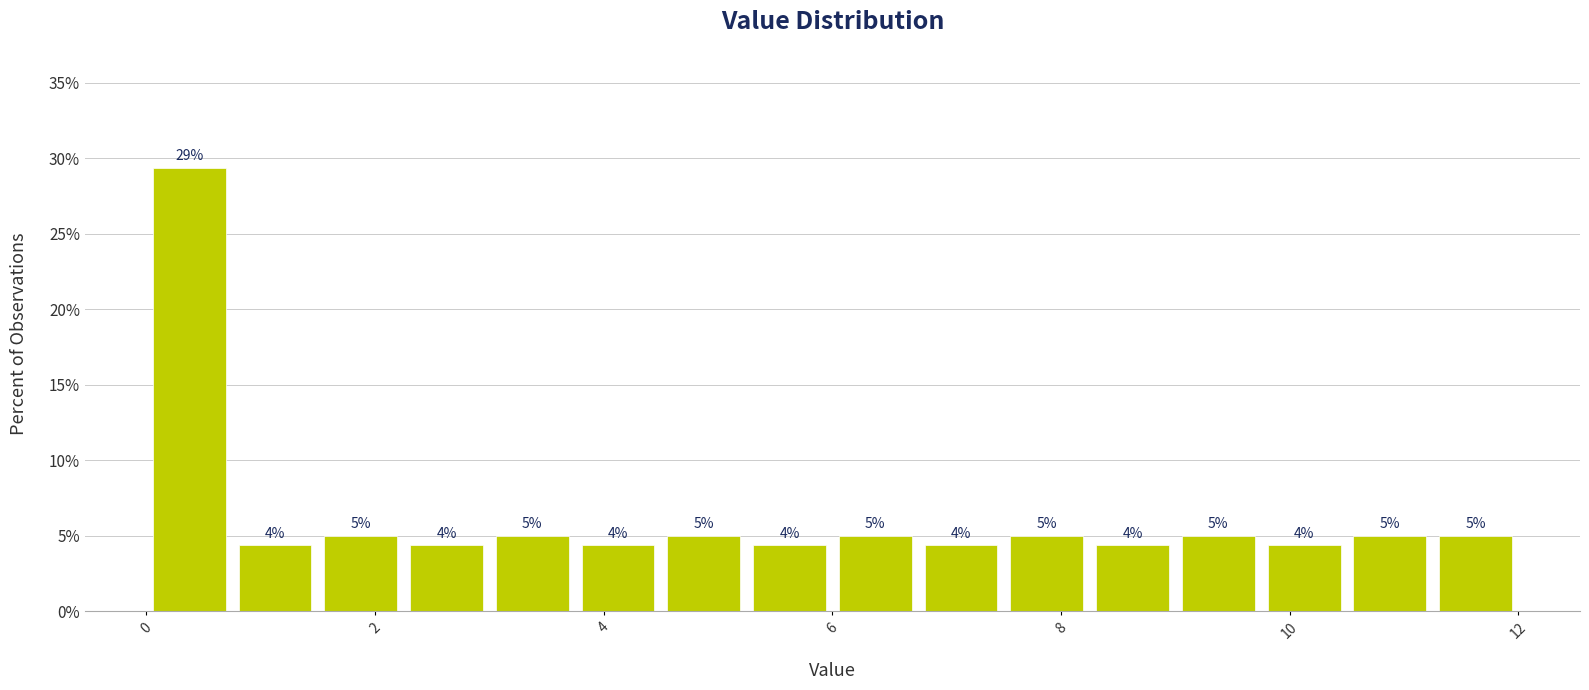

Read against the x-axis, roughly where is the centre of the tallest bar?

0.4